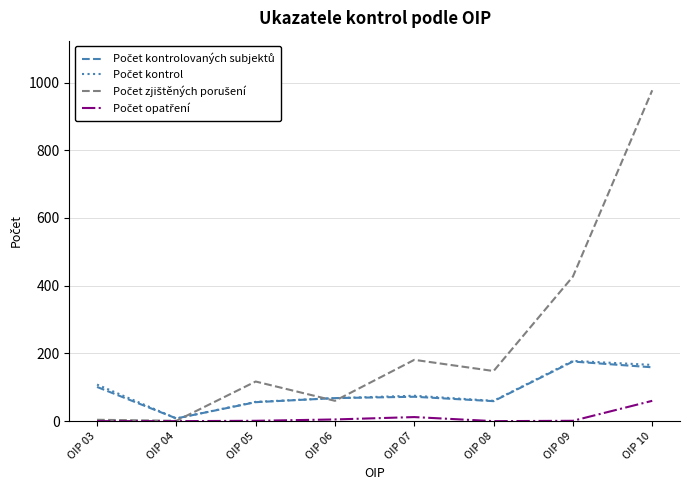

At which category does the chart reach its peak across all series?

OIP 10